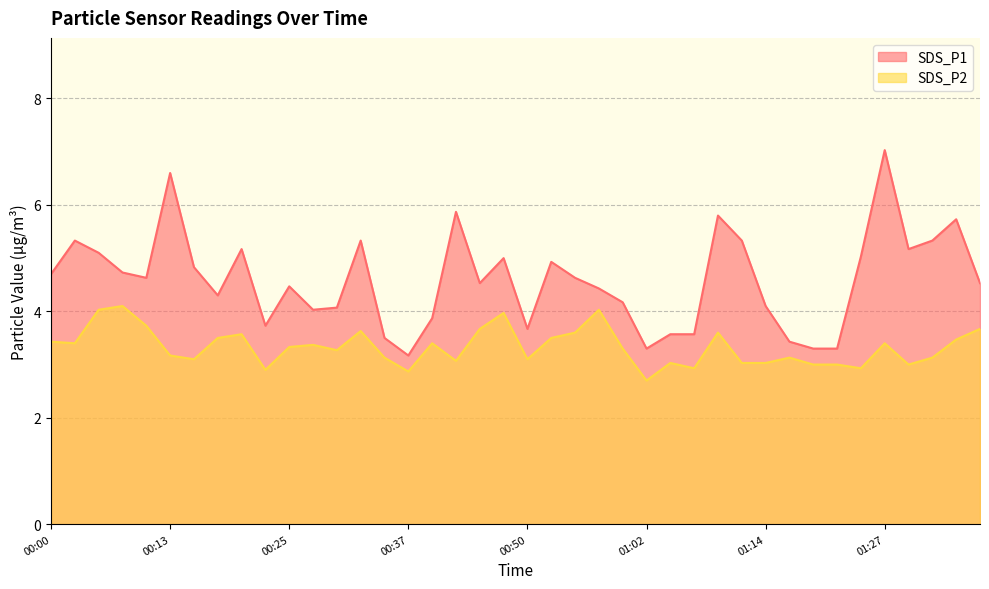

What is the difference between the second highest and second lowest values in the SDS_P2 series?

1.2